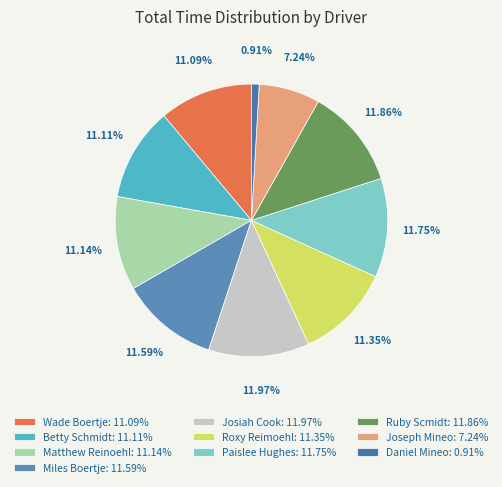

What is the largest slice in the pie chart?

Josiah Cook